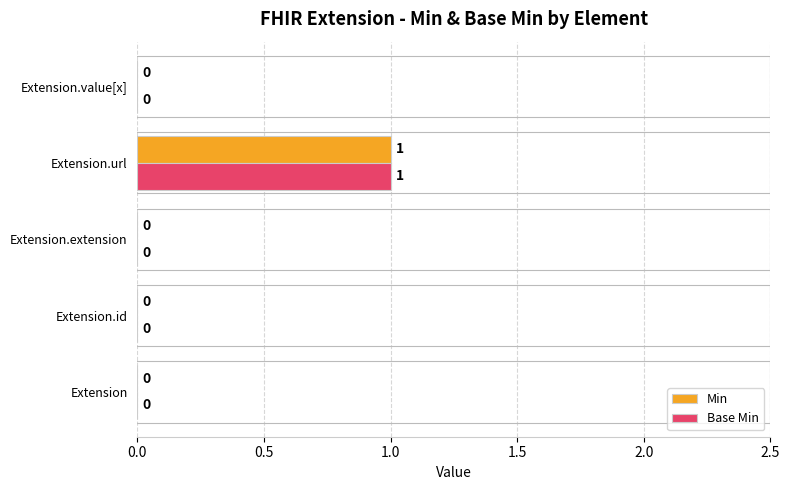

Is the value of Min at Extension.id greater than the value of Base Min at Extension.url?

No